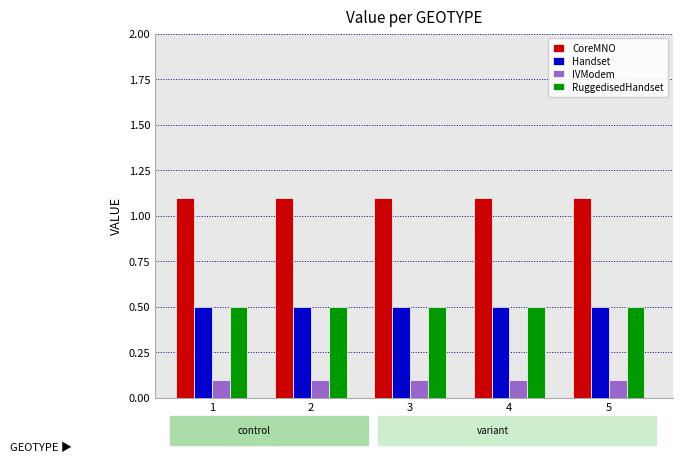

Reading left to right, transcribe all the data shown in this chart.

CoreMNO: 1=1.1	2=1.1	3=1.1	4=1.1	5=1.1
Handset: 1=0.5	2=0.5	3=0.5	4=0.5	5=0.5
IVModem: 1=0.1	2=0.1	3=0.1	4=0.1	5=0.1
RuggedisedHandset: 1=0.5	2=0.5	3=0.5	4=0.5	5=0.5